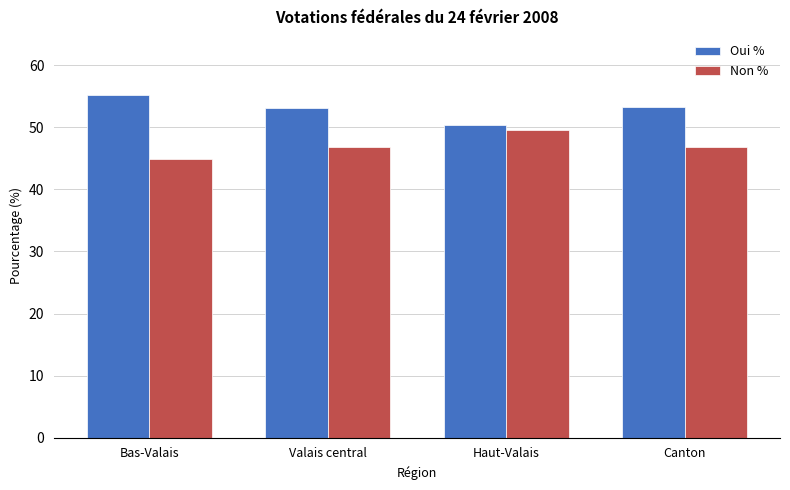

What are all the series names shown in the legend?

Oui %, Non %